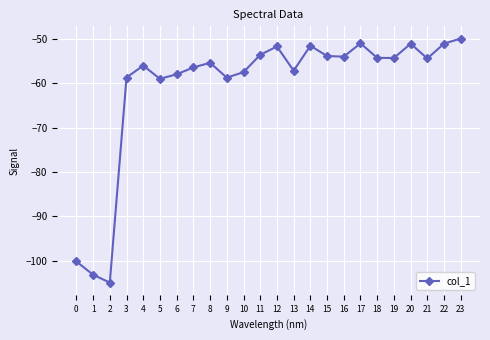

What value does the data have at 7?

-56.4